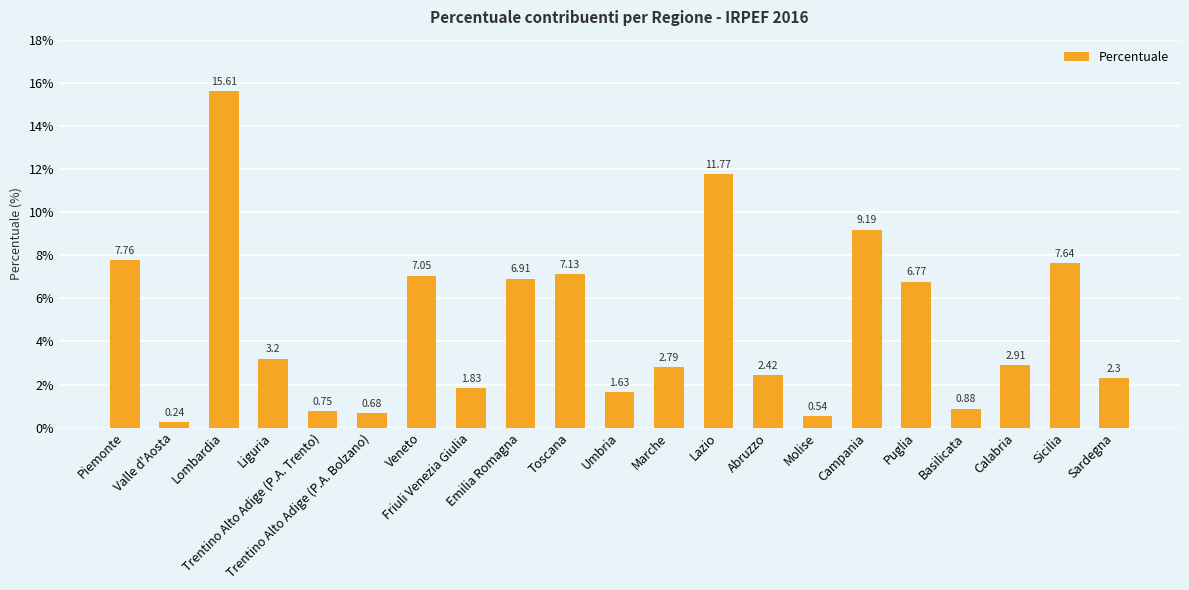

How many data points are above 2?

14